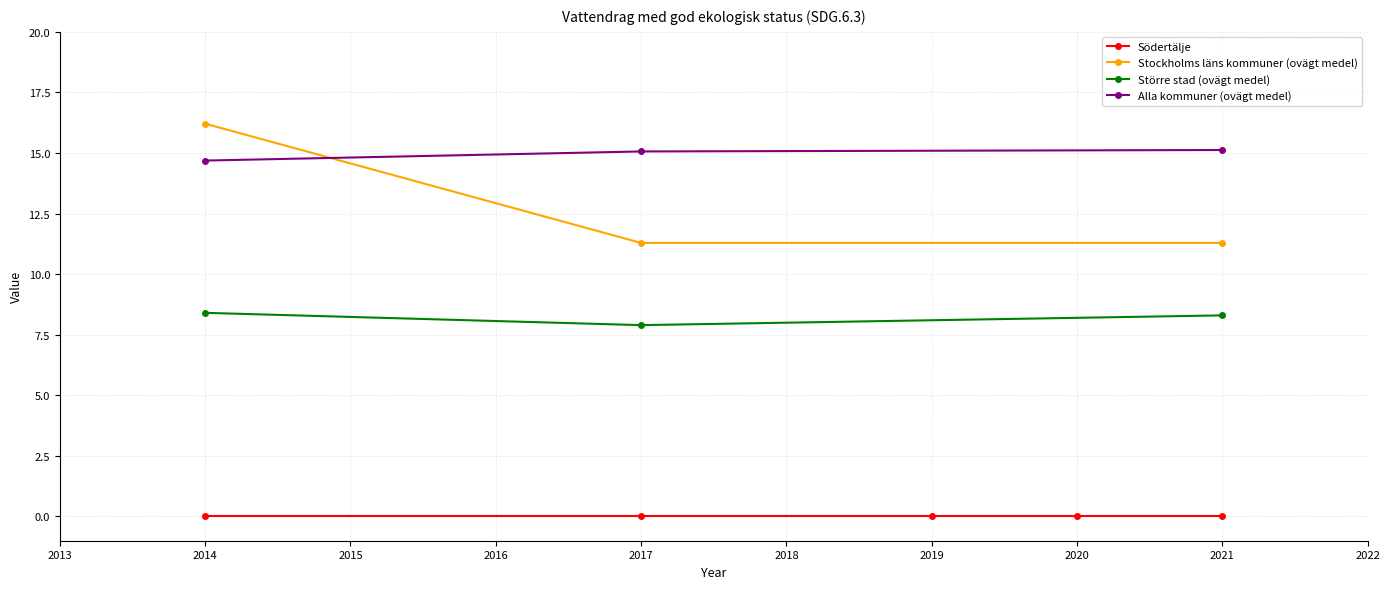

Which series has the widest spread of values?

Stockholms läns kommuner (ovägt medel)